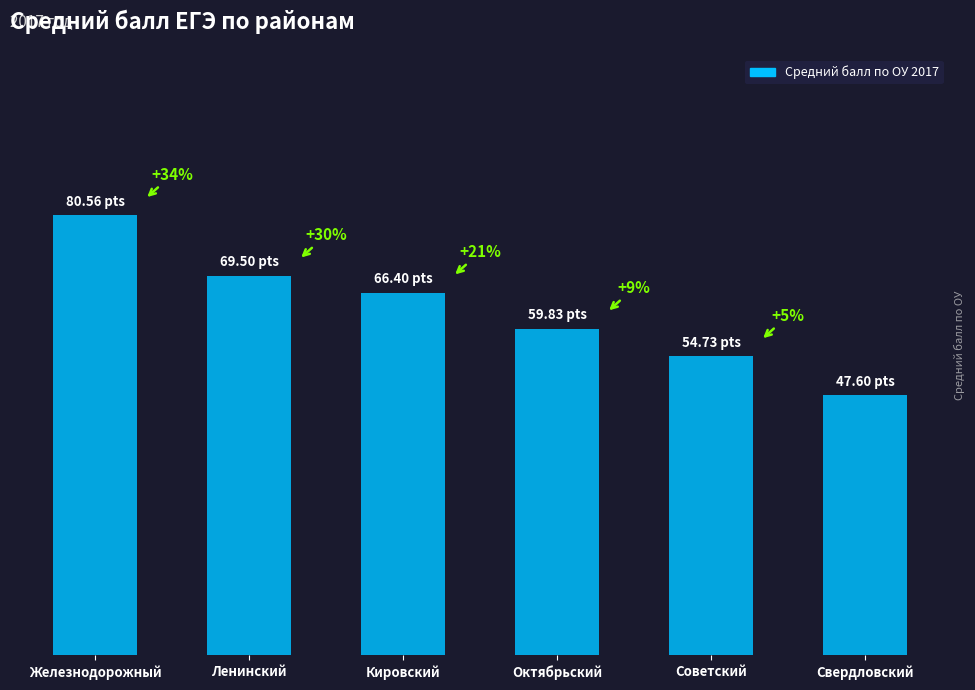

What is the smallest value displayed?

47.6